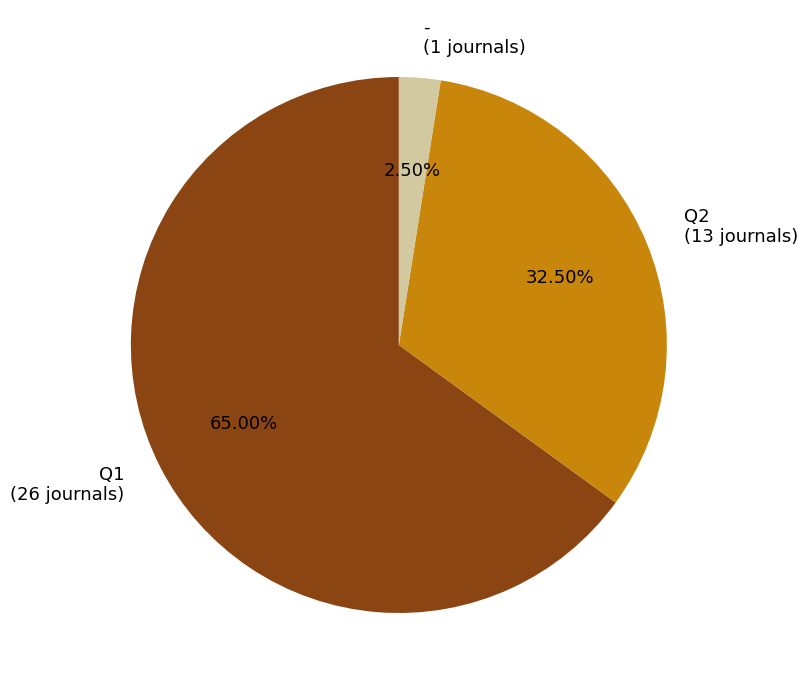

How many slices are in this pie chart?

3